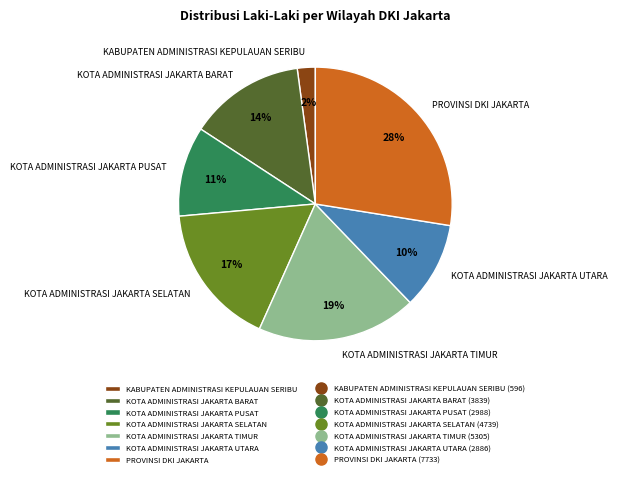

Which slice is the smallest?

KABUPATEN ADMINISTRASI KEPULAUAN SERIBU